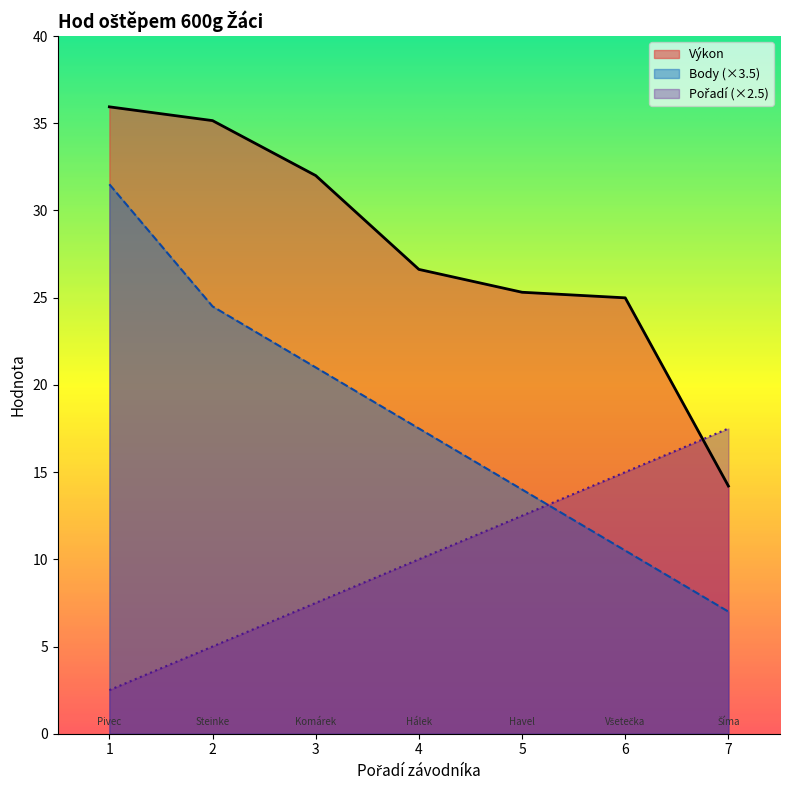

How many data points in Pořadí are less than 10?

3